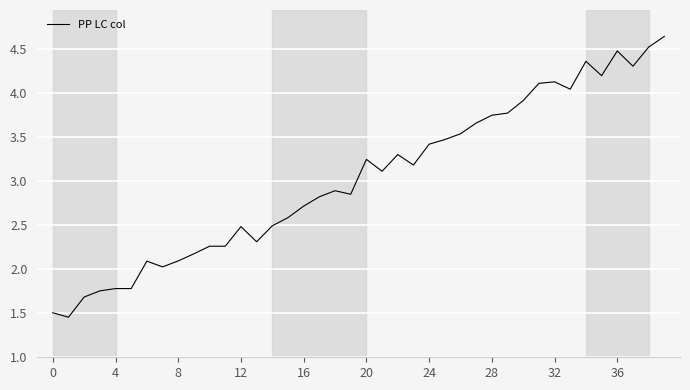

How many categories are shown in the chart?

40